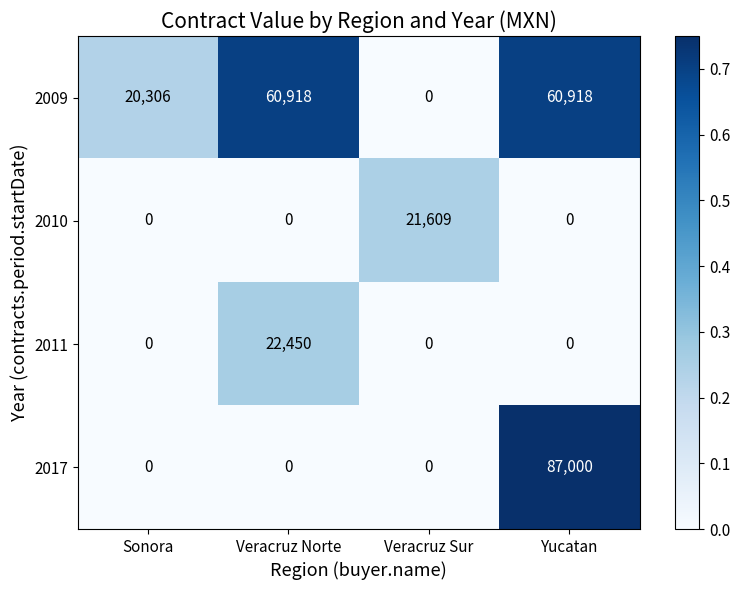

What is the spread (max minus min) of values at Veracruz Norte?

60918